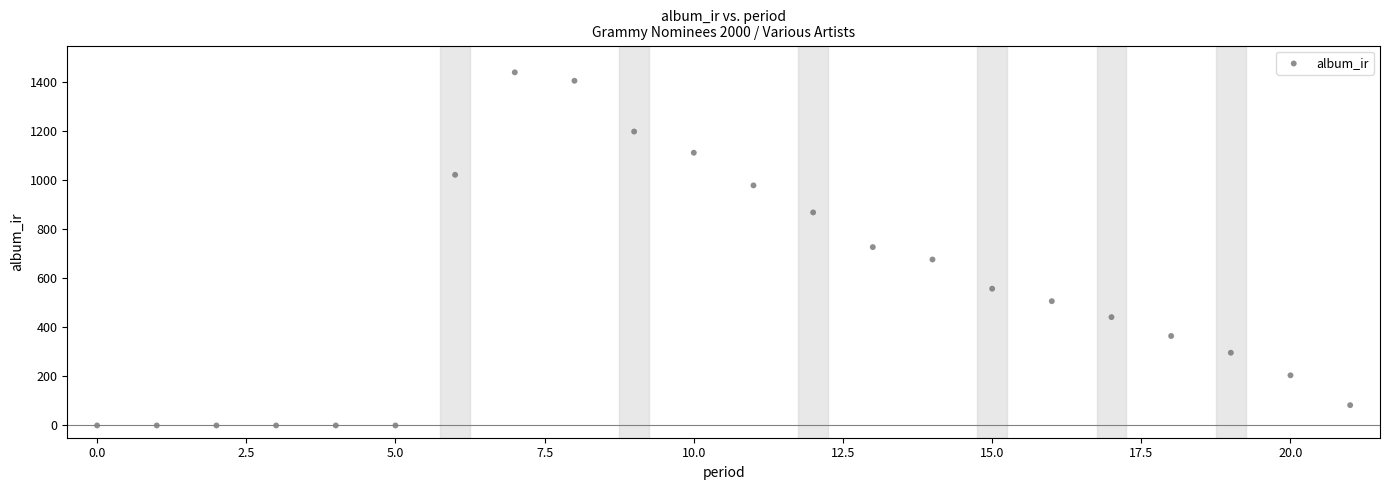

What is the range of Y values (max minus min)?

1440.6